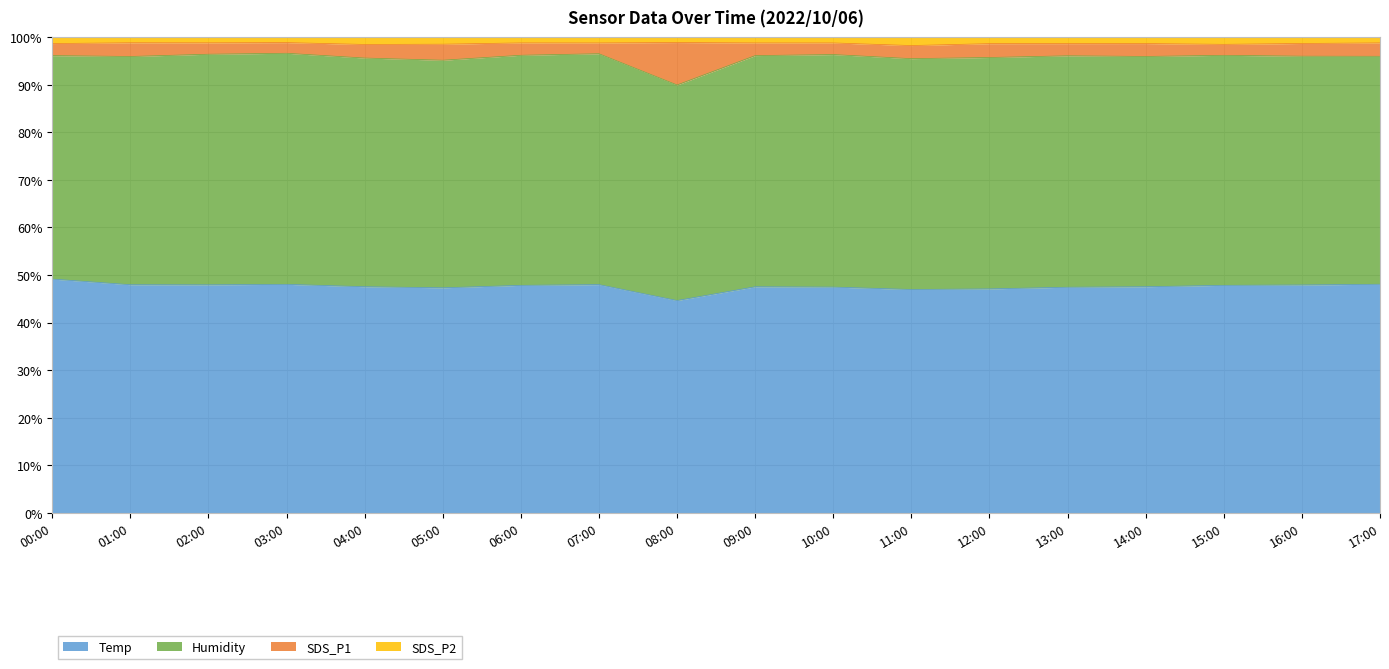

True or false: SDS_P2 has more than 2 interior local peaks.

True